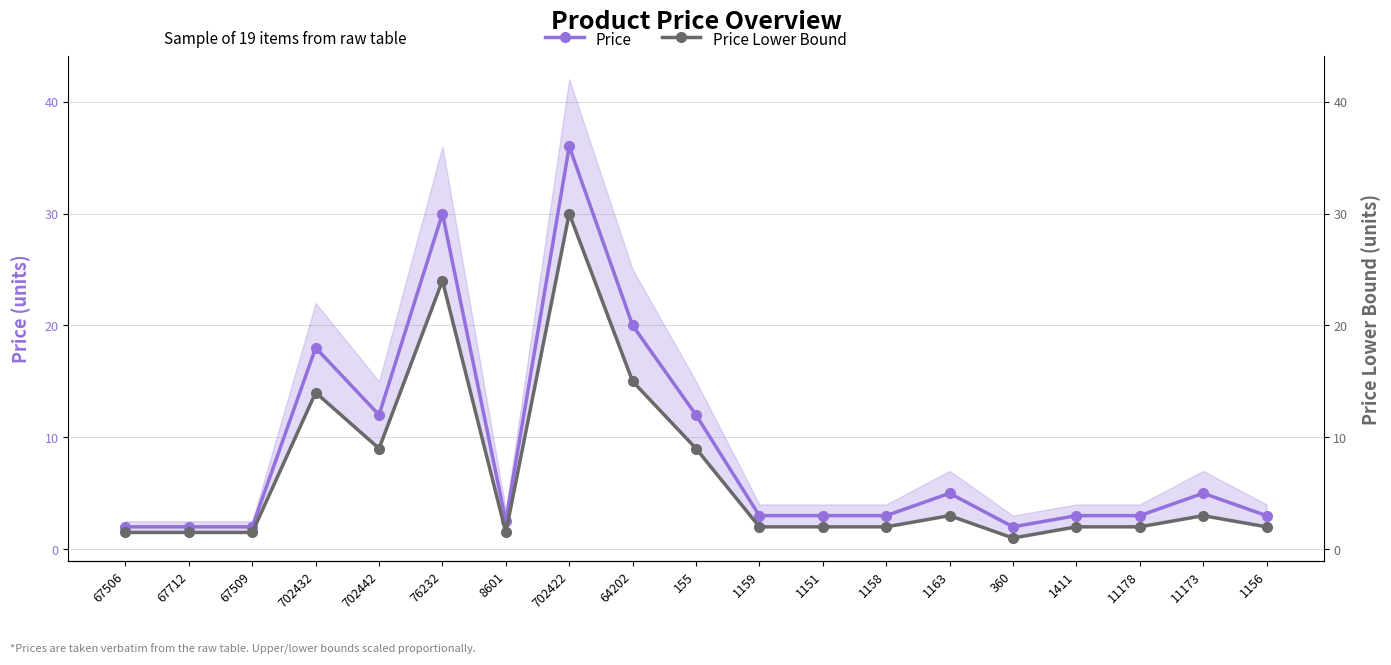

Reading left to right, transcribe all the data shown in this chart.

Price: 67506=2.0	67712=2.0	67509=2.0	702432=18.0	702442=12.0	76232=30.0	8601=2.5	702422=36.0	64202=20.0	155=12.0	1159=3.0	1151=3.0	1158=3.0	1163=5.0	360=2.0	1411=3.0	11178=3.0	11173=5.0	1156=3.0
Price Lower Bound: 67506=1.5	67712=1.5	67509=1.5	702432=14.0	702442=9.0	76232=24.0	8601=1.5	702422=30.0	64202=15.0	155=9.0	1159=2.0	1151=2.0	1158=2.0	1163=3.0	360=1.0	1411=2.0	11178=2.0	11173=3.0	1156=2.0